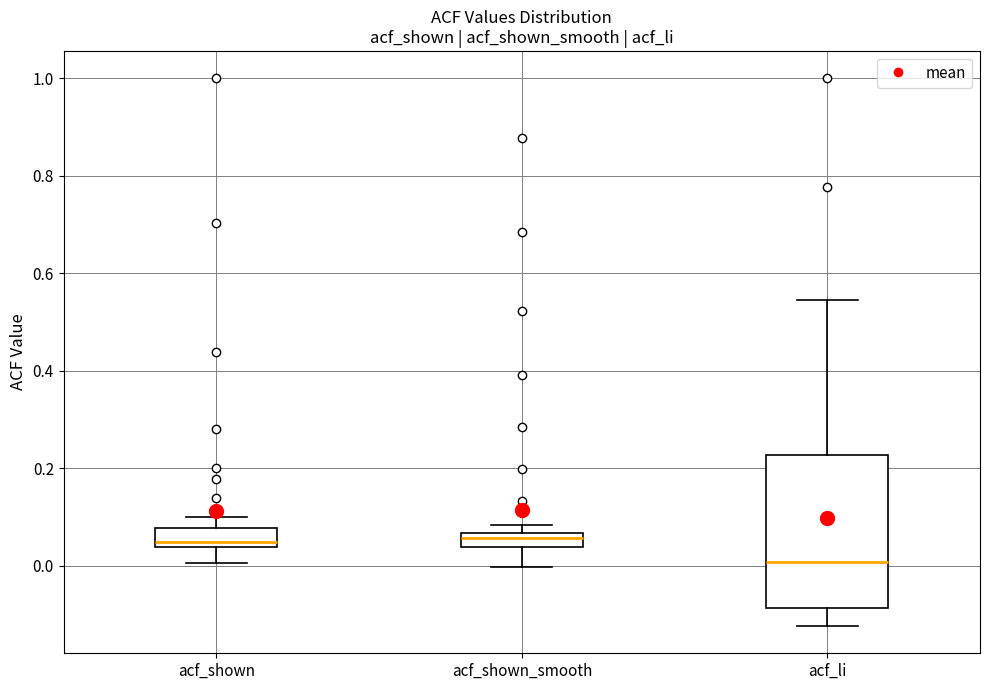

Where is the lower edge of the box for acf_shown_smooth on the y-axis? The values are not printed on the chart, so give them approximately, as read against the axis.

0.04